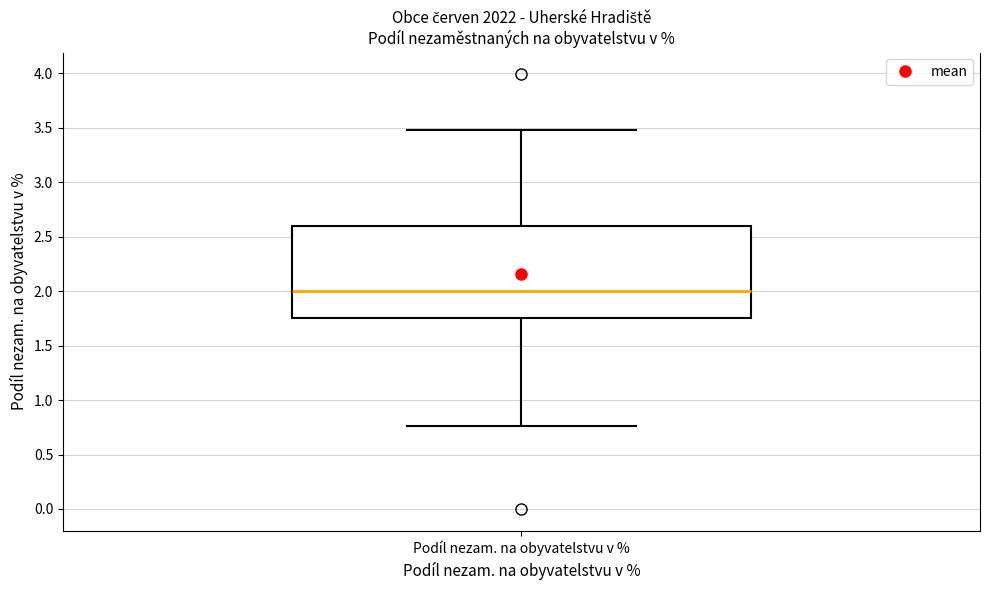

Read this box plot against the y-axis: the position of the median line, the range covered by the box, and the ends of both whiskers. The values are not printed on the chart, so give them approximately, as read against the axis.

median 2.00, box 1.75 to 2.60, whiskers 0.75 to 3.50